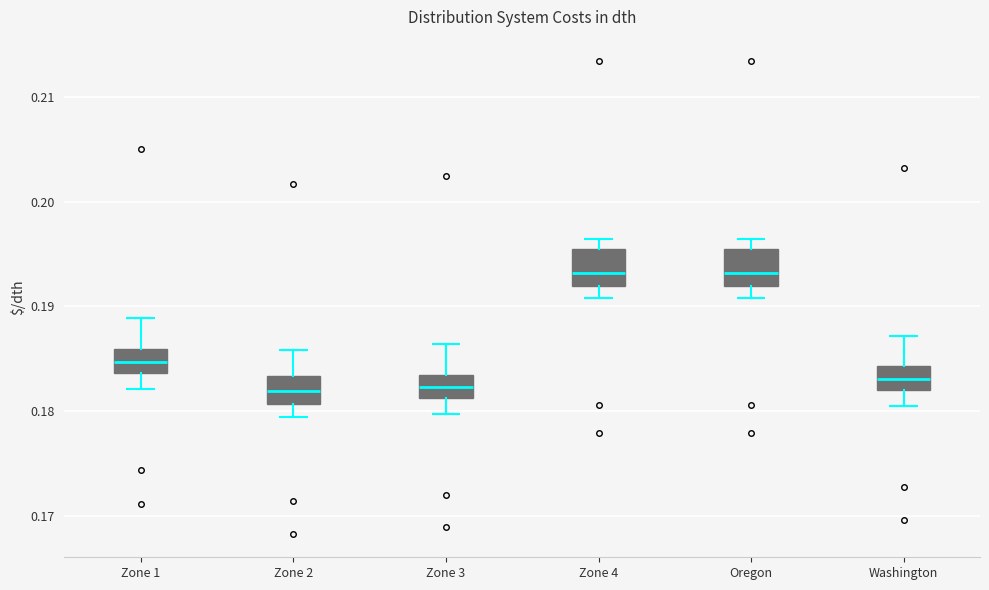

Reading left to right, transcribe this box plot: for each box, give where its median line is, the range the box spans, and where its two whiskers end, as read against the y-axis. The values are not printed on the chart, so give them approximately, as read against the axis.

Zone 1: median 0.185, box 0.184 to 0.186, whiskers 0.182 to 0.189
Zone 2: median 0.182, box 0.181 to 0.183, whiskers 0.179 to 0.186
Zone 3: median 0.182, box 0.181 to 0.184, whiskers 0.180 to 0.186
Zone 4: median 0.193, box 0.192 to 0.196, whiskers 0.191 to 0.196 (just above the box's upper edge)
Oregon: median 0.193, box 0.192 to 0.196, whiskers 0.191 to 0.196 (just above the box's upper edge)
Washington: median 0.183, box 0.182 to 0.184, whiskers 0.181 to 0.187